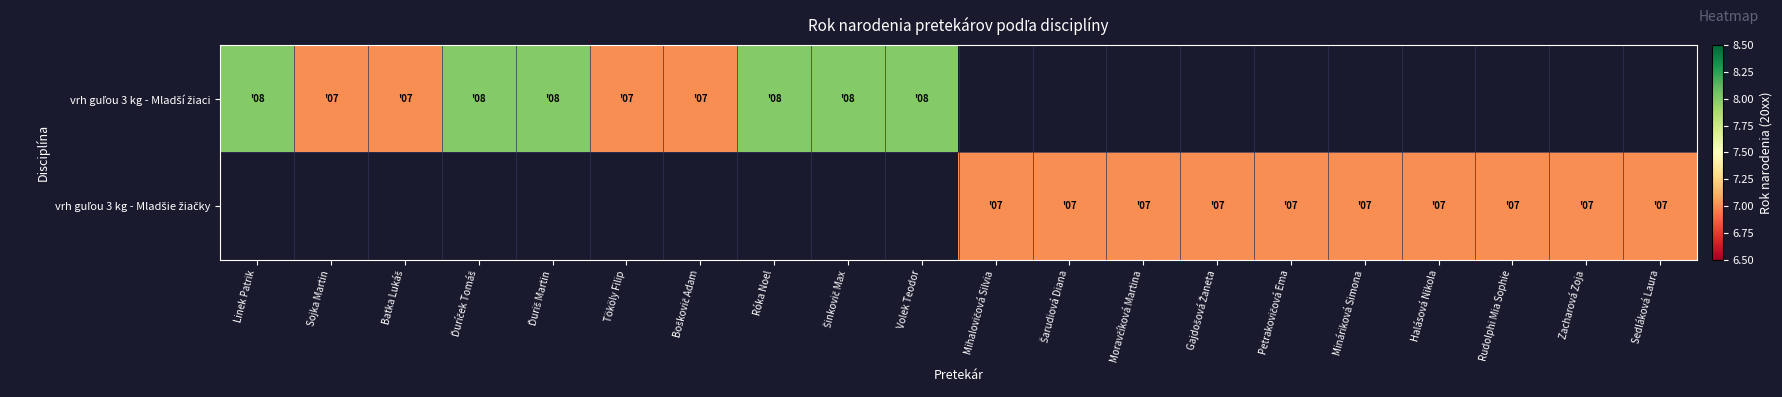

What is the lowest value of the vrh guľou 3 kg - Mladší žiaci series?

7.0